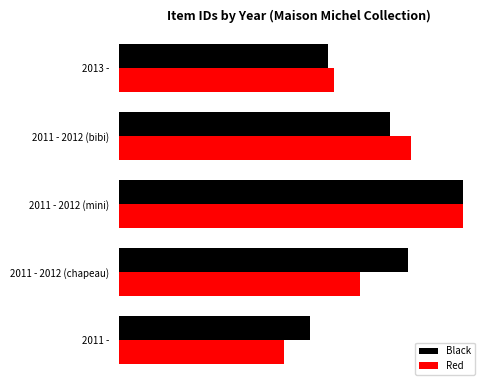

What is the value of the Black bar at the 2nd from the left?

55321.3